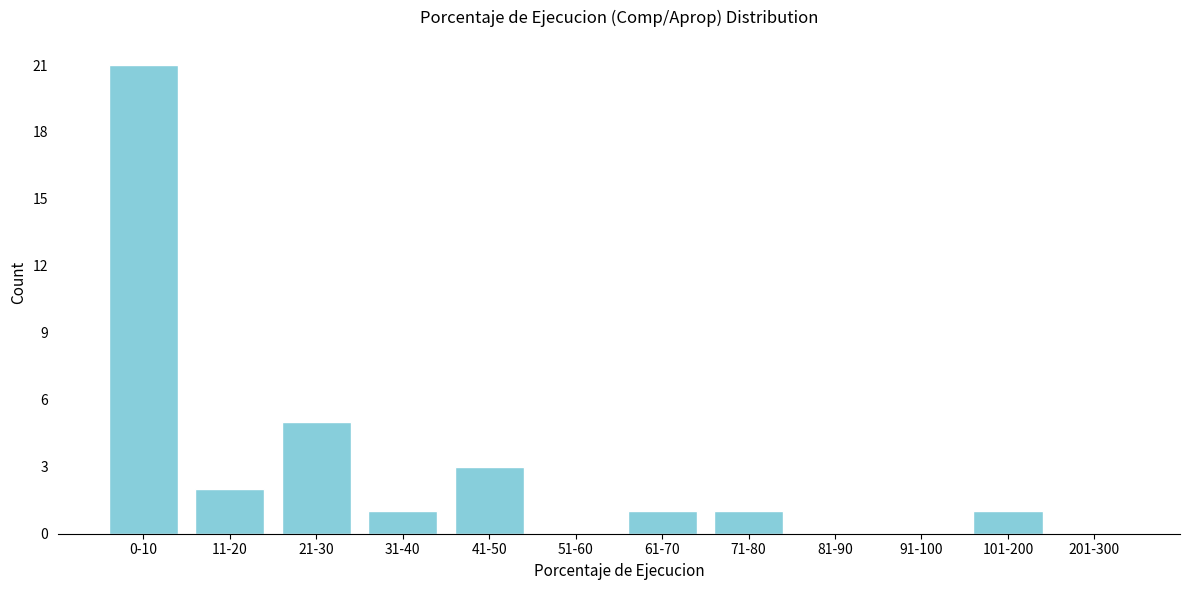

Reading left to right, list all the values displayed in this chart.

0-10=21	11-20=2	21-30=5	31-40=1	41-50=3	51-60=0	61-70=1	71-80=1	81-90=0	91-100=0	101-200=1	201-300=0